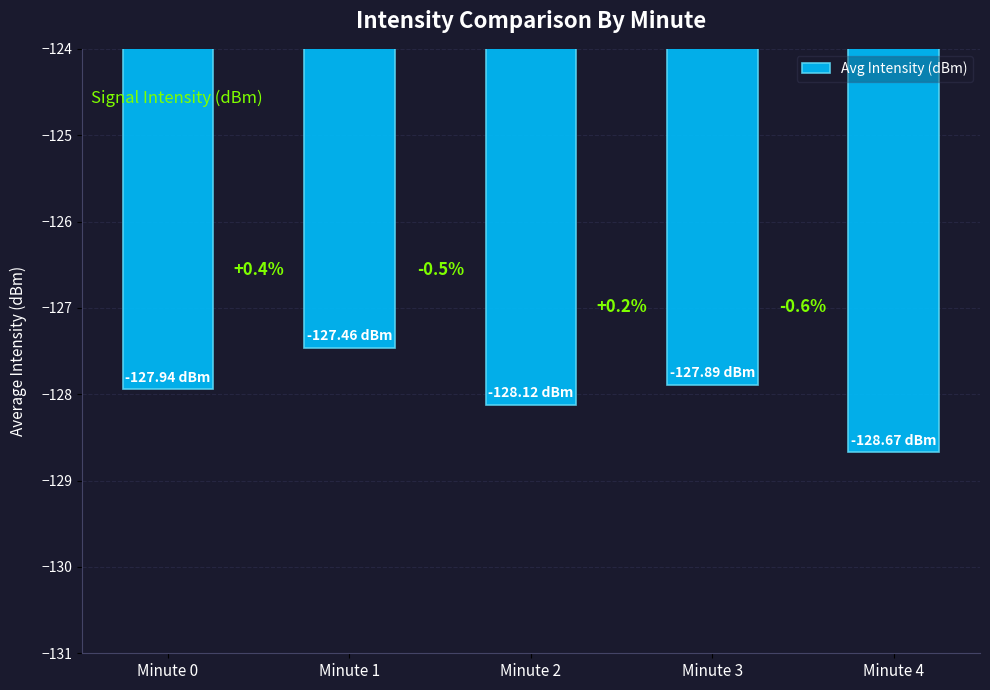

How many bars are there in total?

5